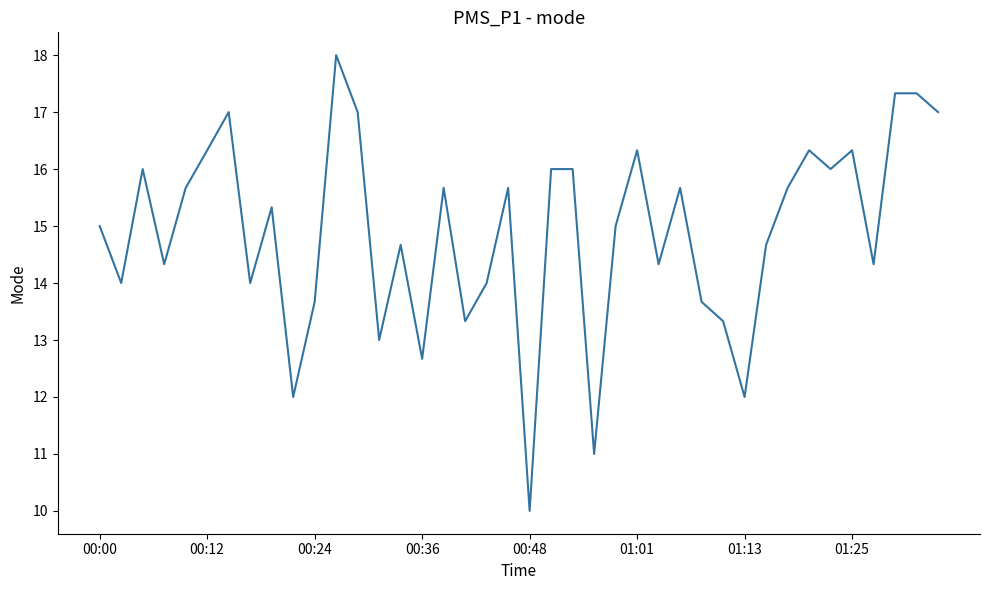

What is the difference between the maximum and minimum values?

8.0